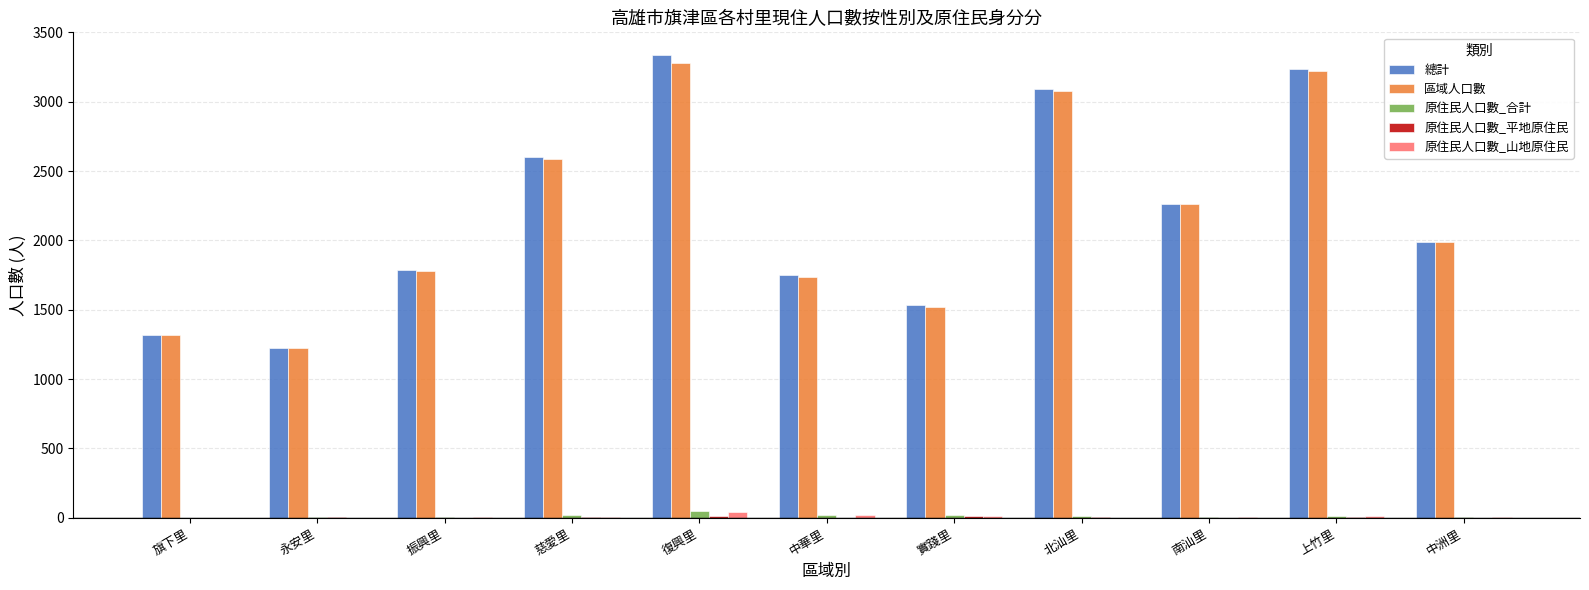

True or false: 區域人口數 has a value of 4405 at 慈愛里.

False